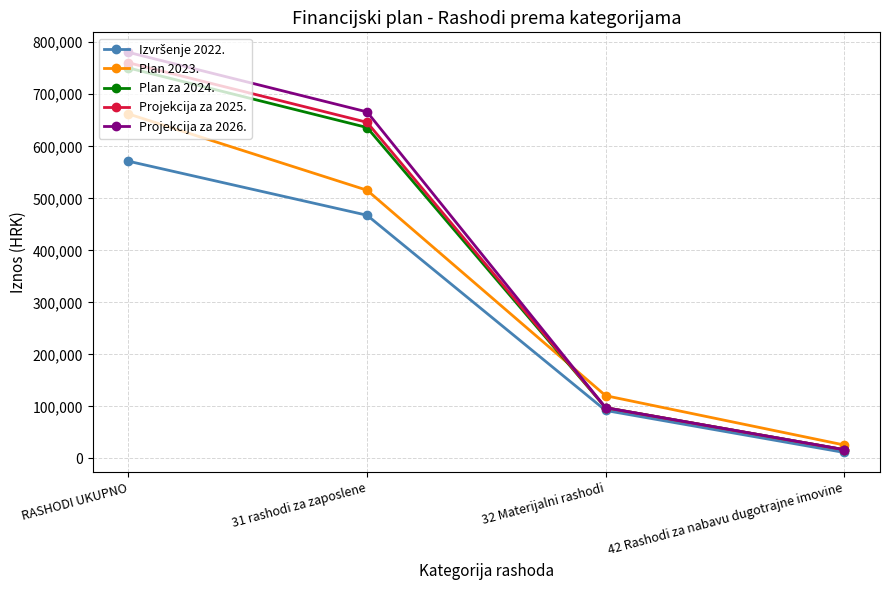

How many values in the Projekcija za 2025. series are below 646100?

2